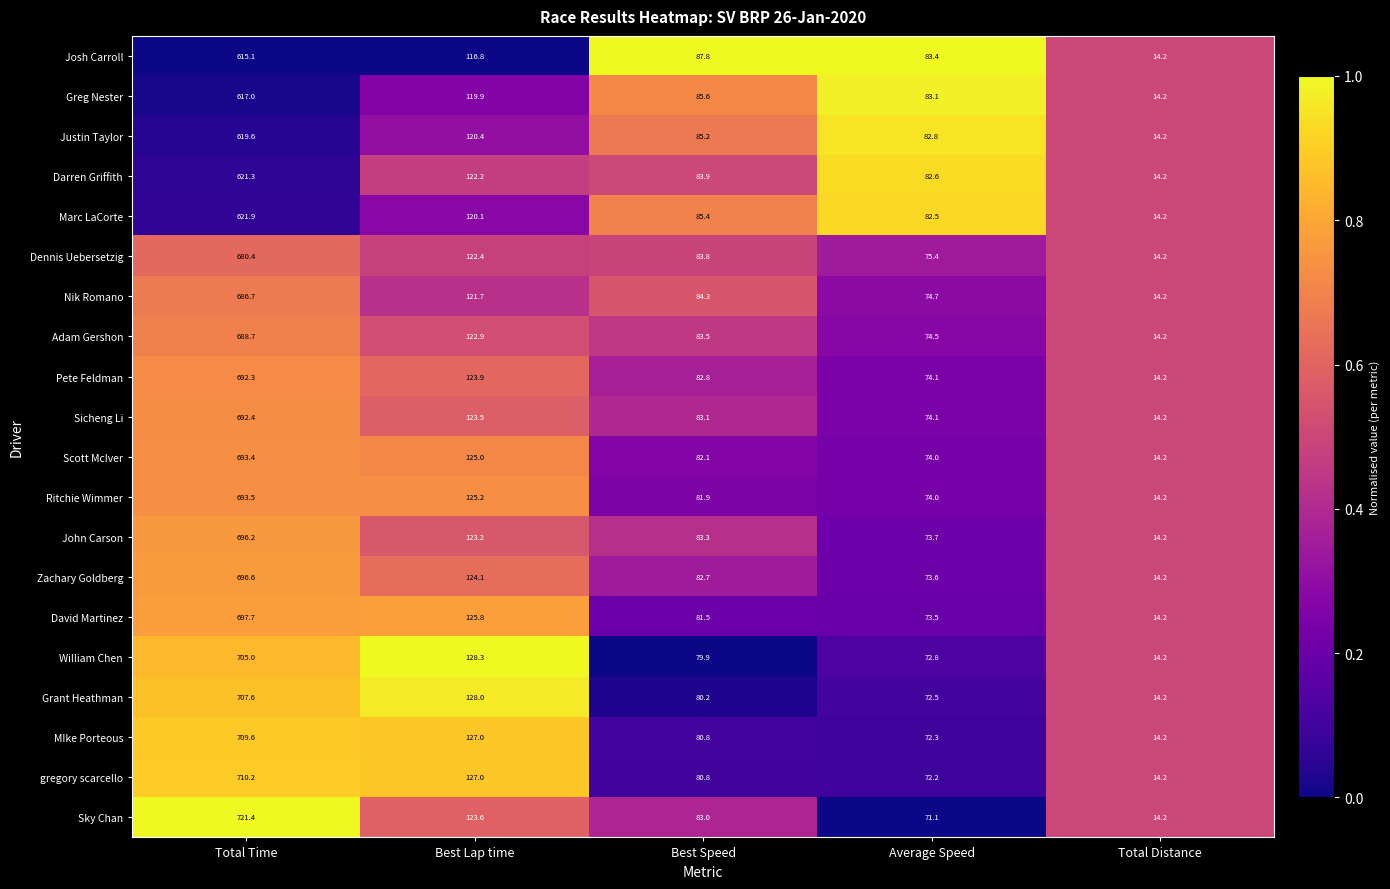

What is the difference between the highest and lowest values at Total Time?

106.3